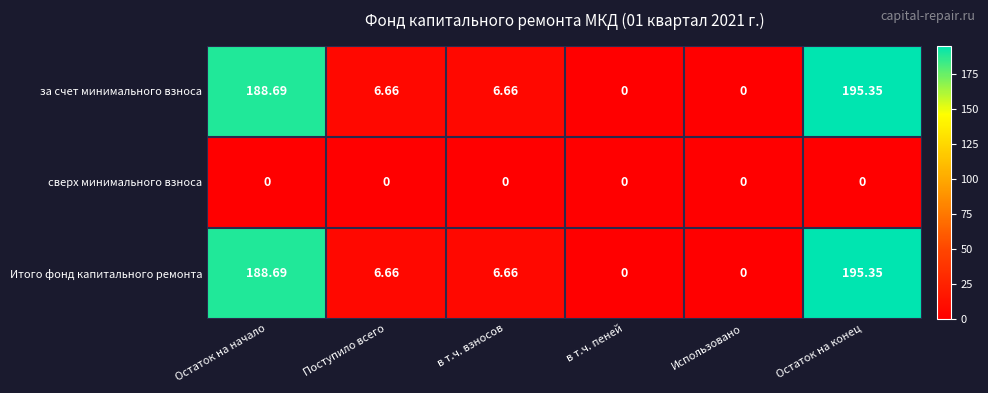

At which label does Итого фонд капитального ремонта first exceed 6?

Остаток на начало